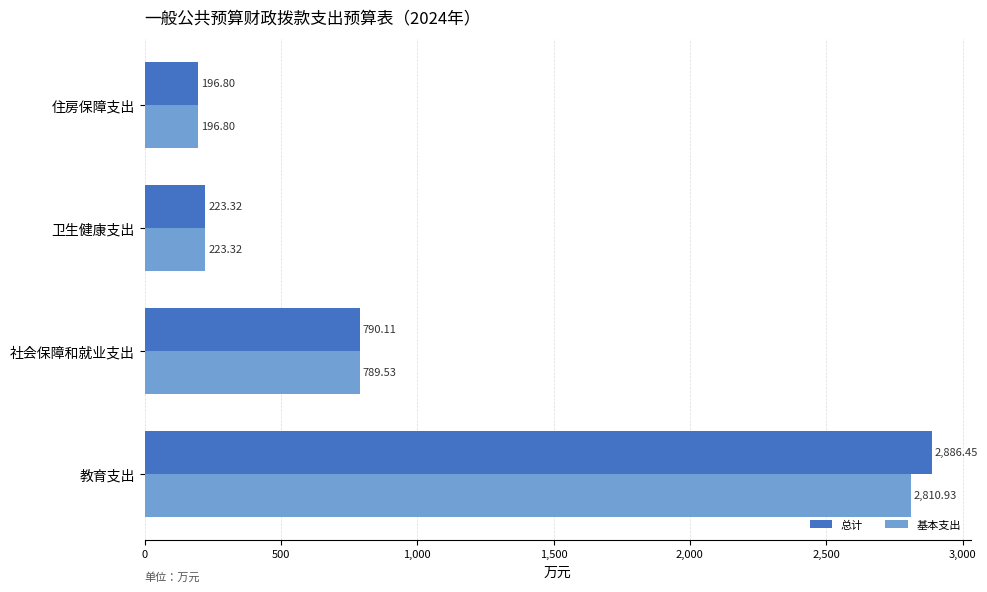

What is the difference between the maximum and minimum values in the 基本支出 series?

2614.1